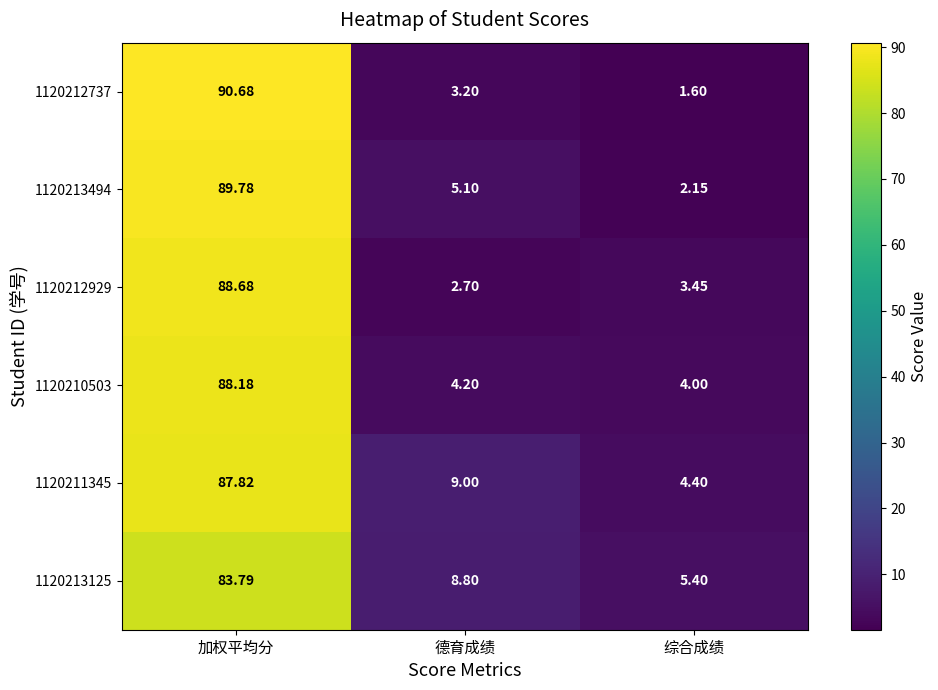

List the labels in order of 1120211345 value, smallest first.

综合成绩, 德育成绩, 加权平均分